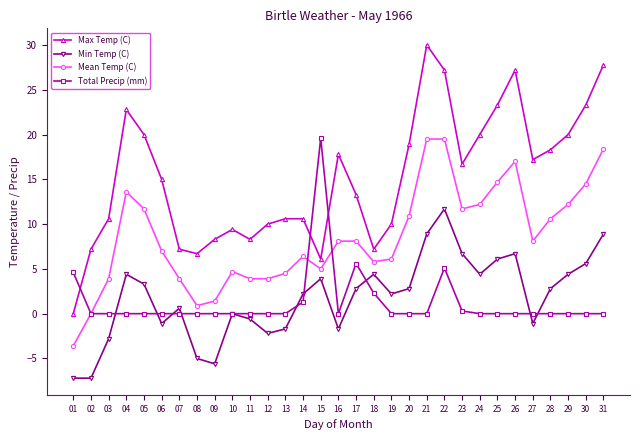

What is the difference between the highest and lowest values at 03?

13.4